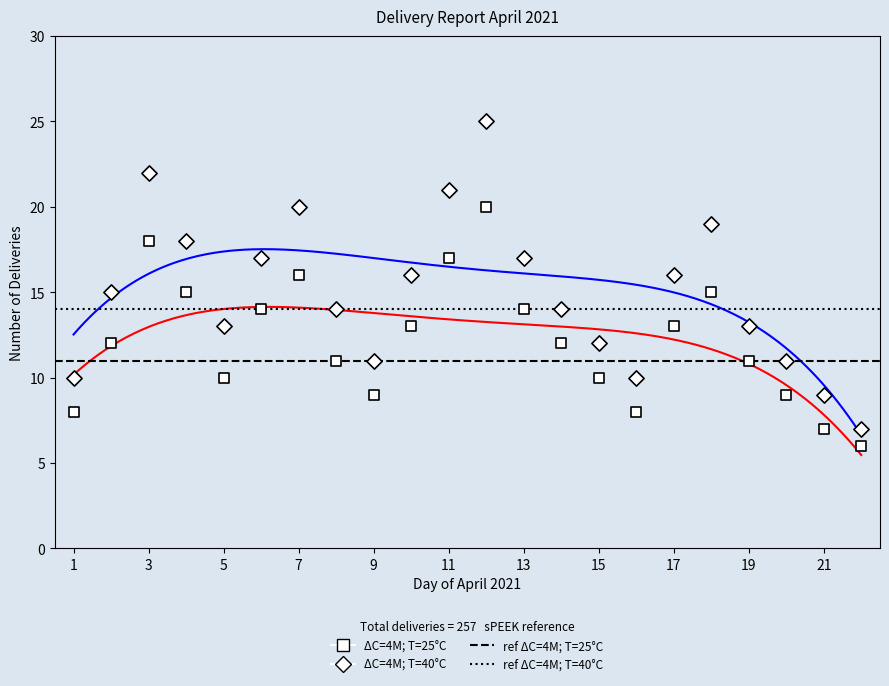

What is the total value across all series at 10?

29